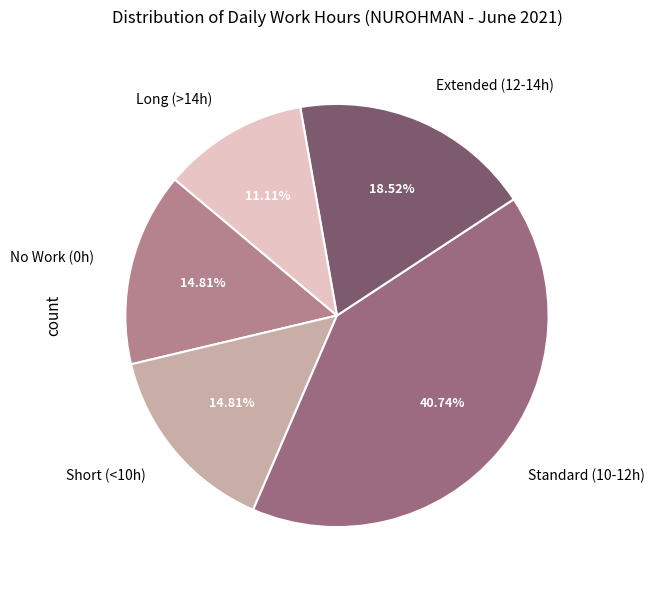

Do No Work (0h) and Standard (10-12h) together represent more than half of the pie?

Yes